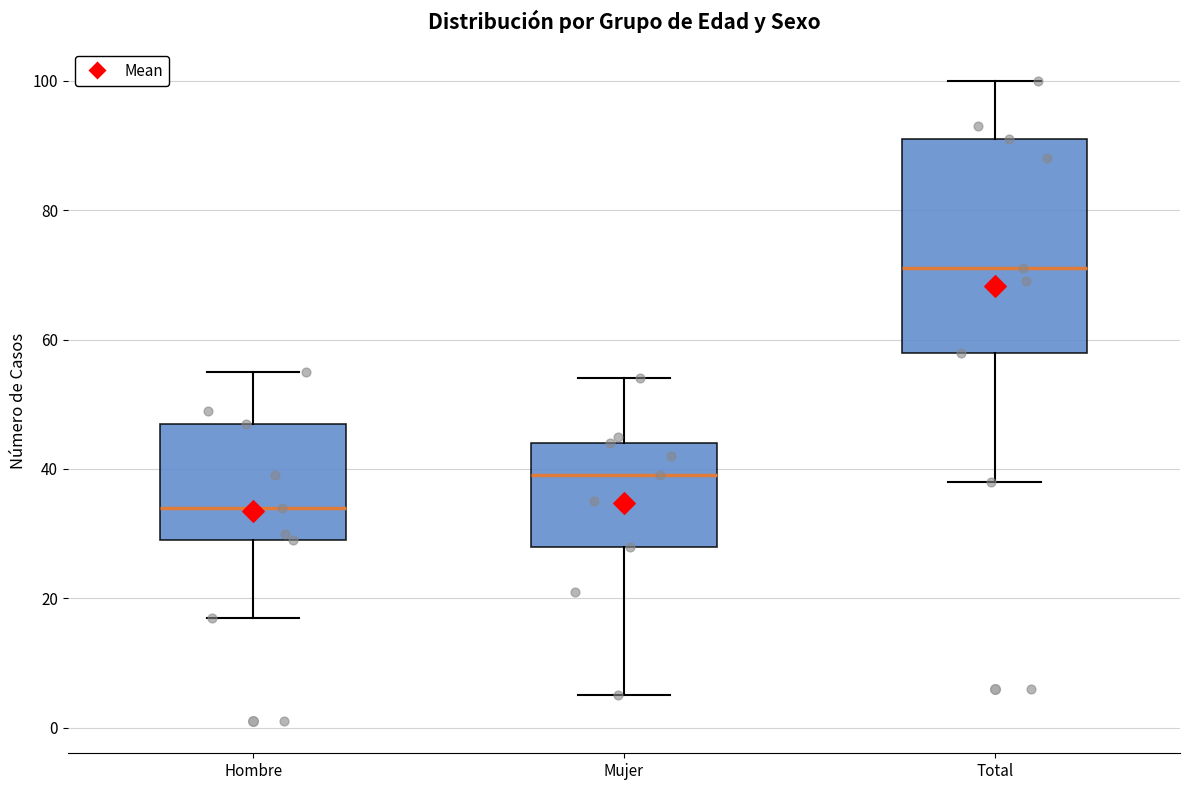

Which box has the lowest median line?

Hombre